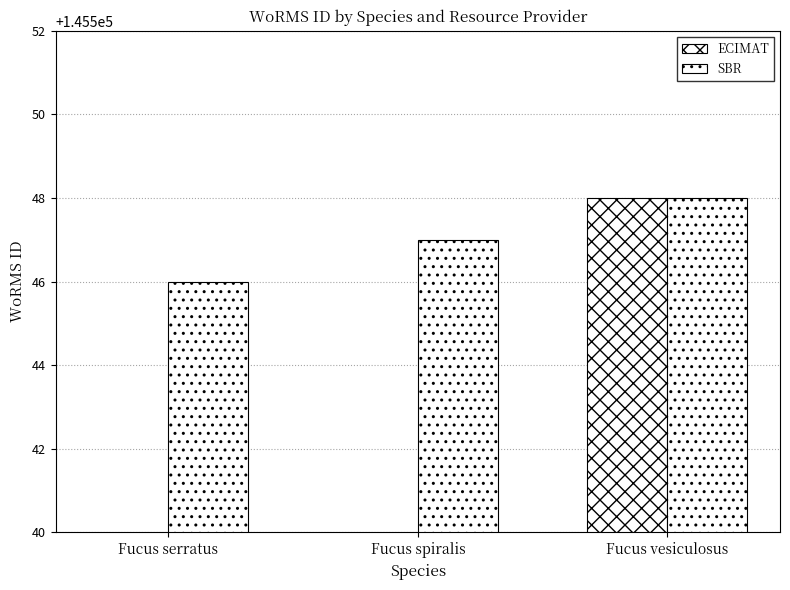

List the series in order of their overall mean, highest first.

SBR, ECIMAT